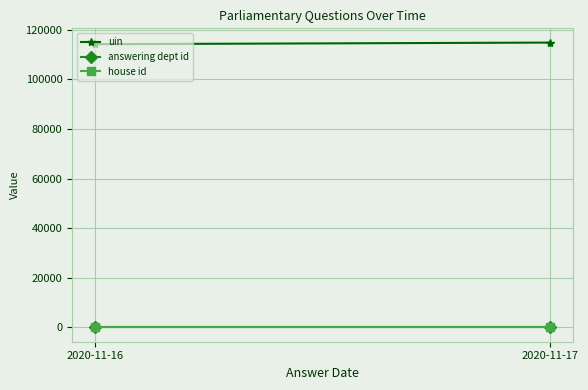

How many categories are shown in the chart?

2